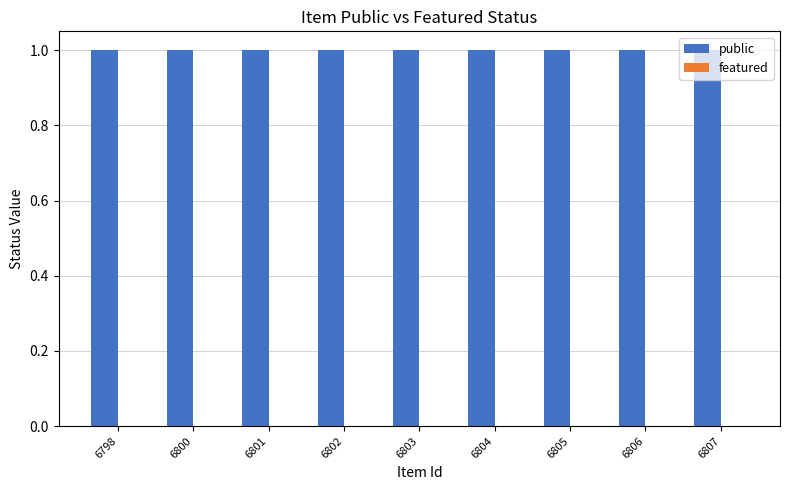

Rank the categories by public value from lowest to highest.

6798, 6800, 6801, 6802, 6803, 6804, 6805, 6806, 6807